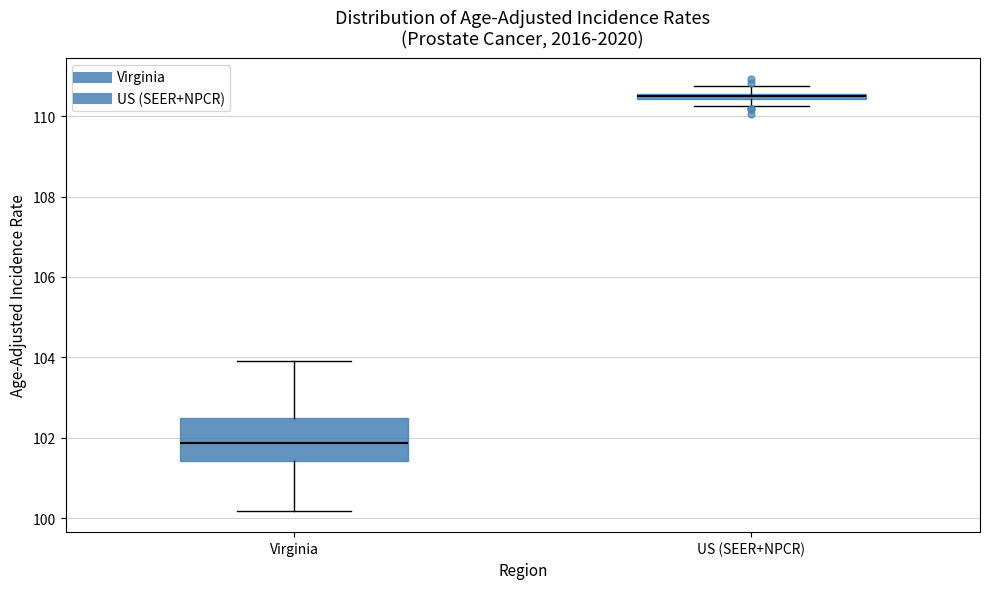

Which box has the lowest median line?

Virginia